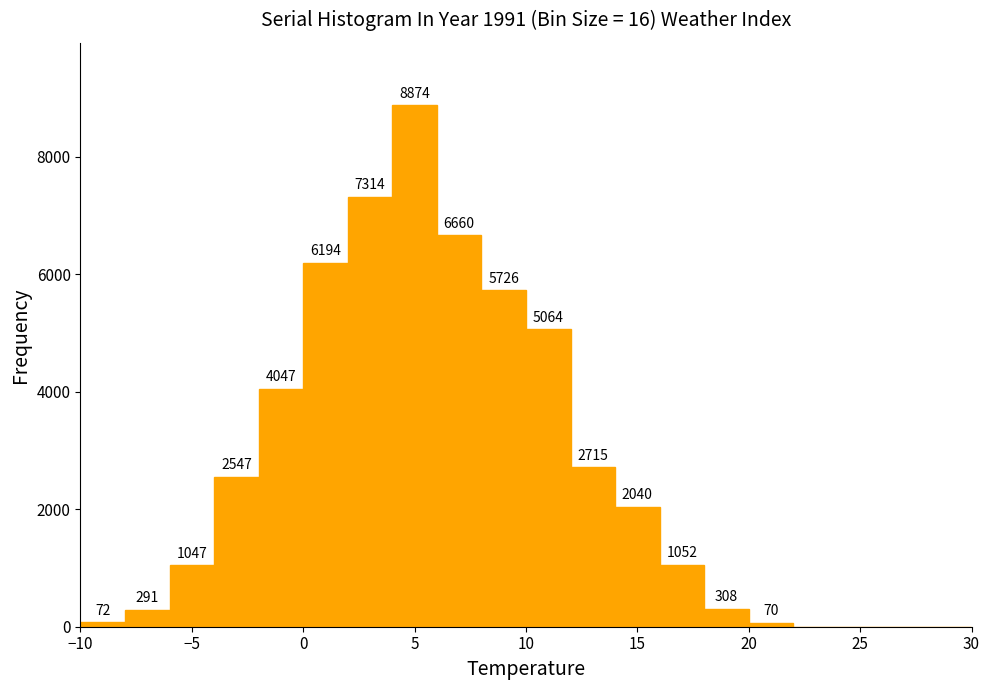

Over which range of the x-axis is the bar tallest?

4 to 6